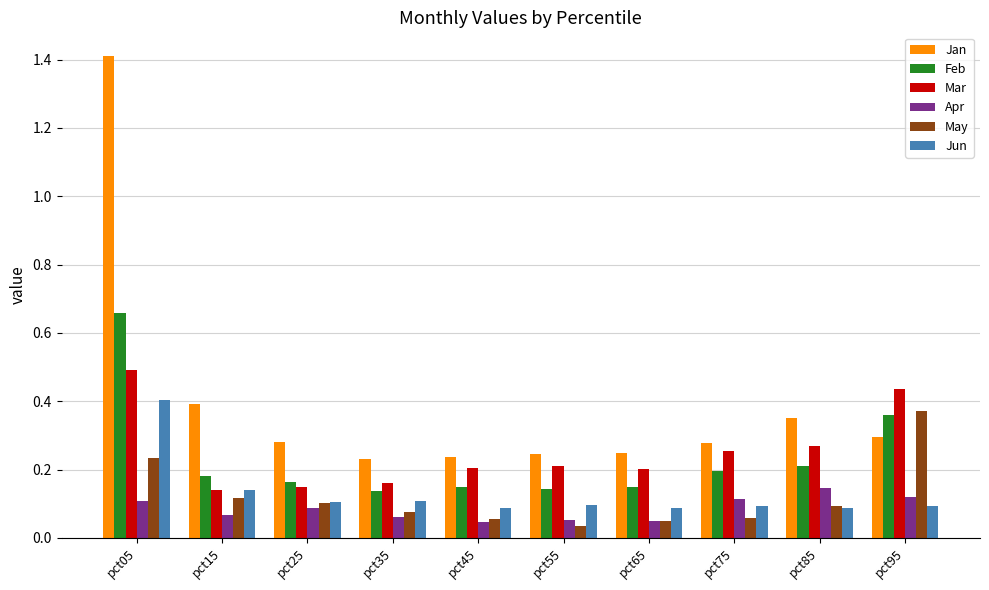

Which series has the widest spread of values?

Jan